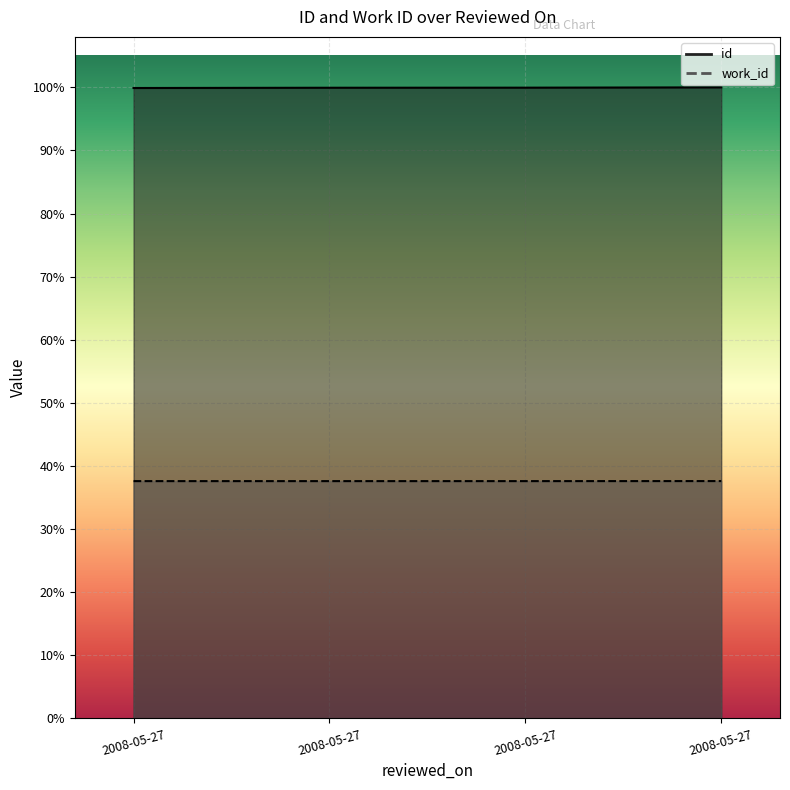

The value of id at 2008-05-27 is 17159. True or false?

True